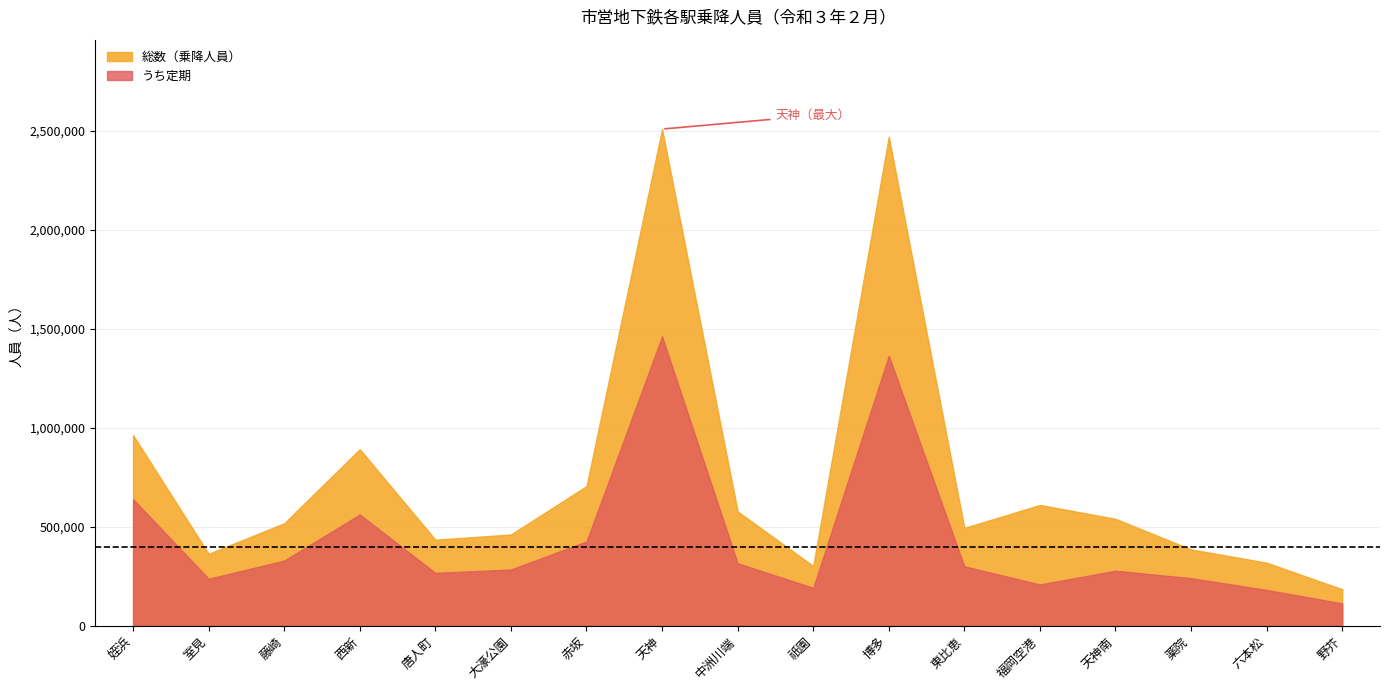

Is it true that うち定期 equals 481010 at 天神?

False